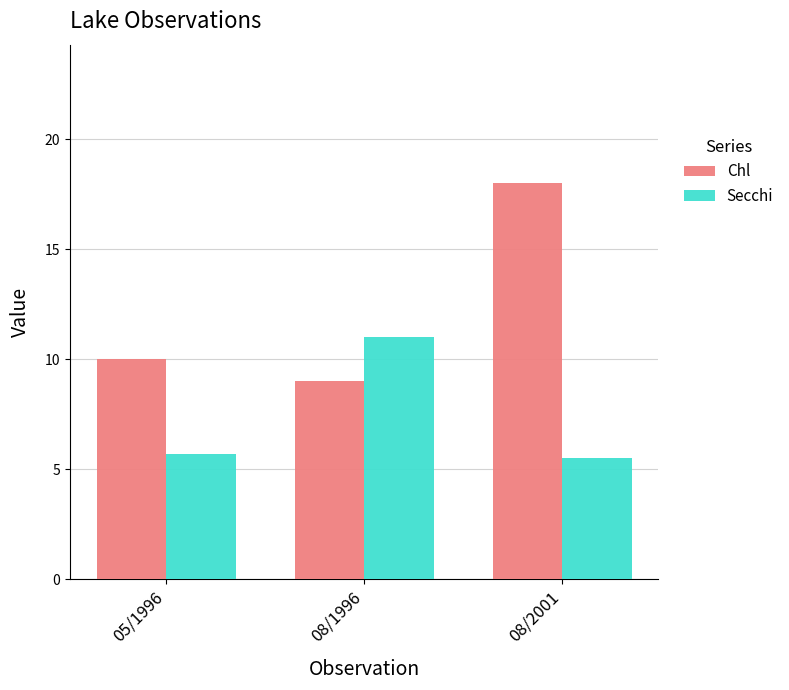

Between 05/1996 and 08/1996, which series saw the biggest shift?

Secchi